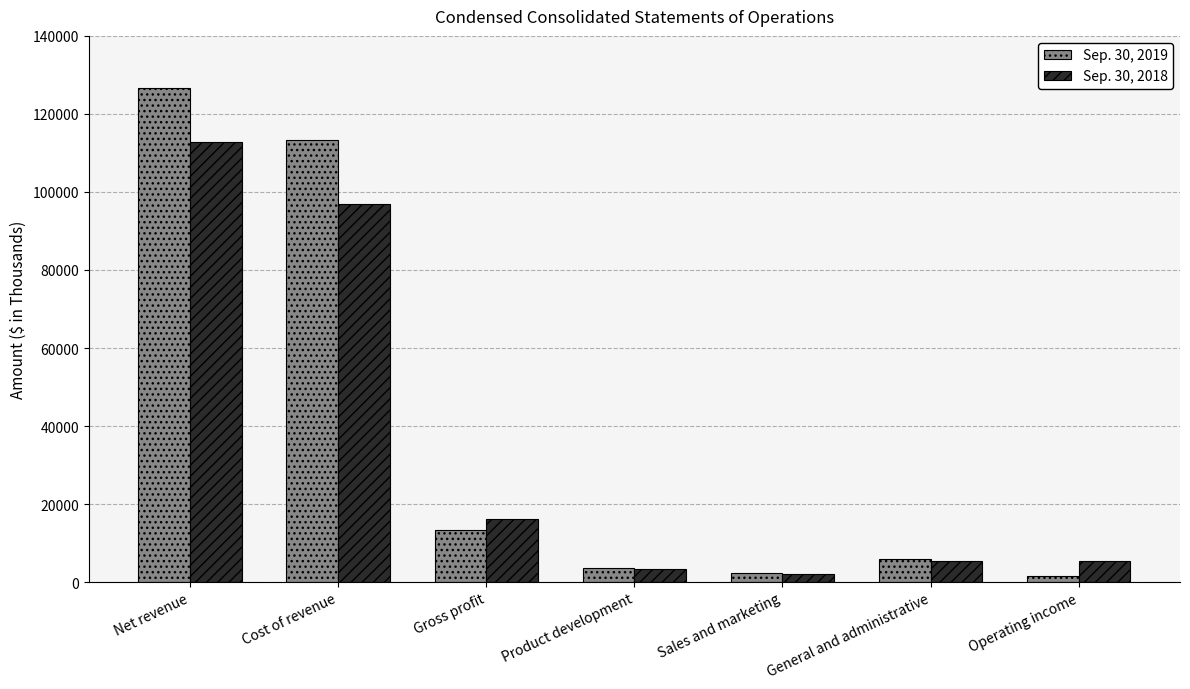

True or false: Sep. 30, 2019 has a value of 185955 at Cost of revenue.

False